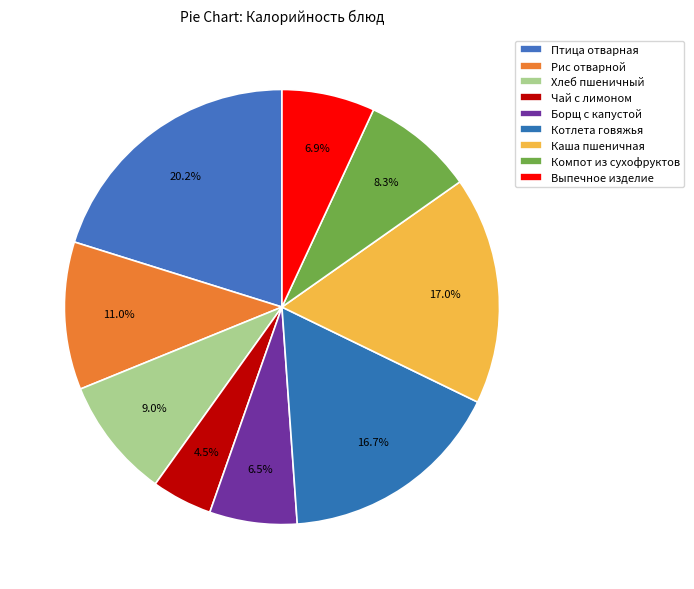

What percentage is the Котлета говяжья slice, to the nearest percent?

17%